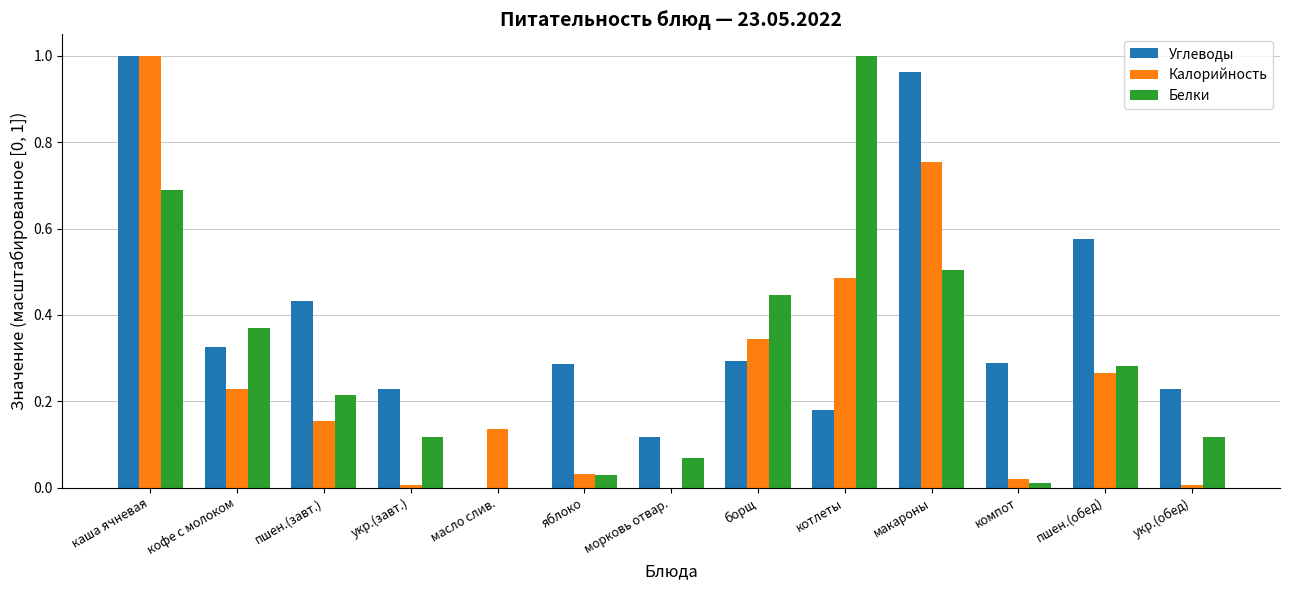

Which series changed the most between укр.(завт.) and пшен.(обед)?

Углеводы